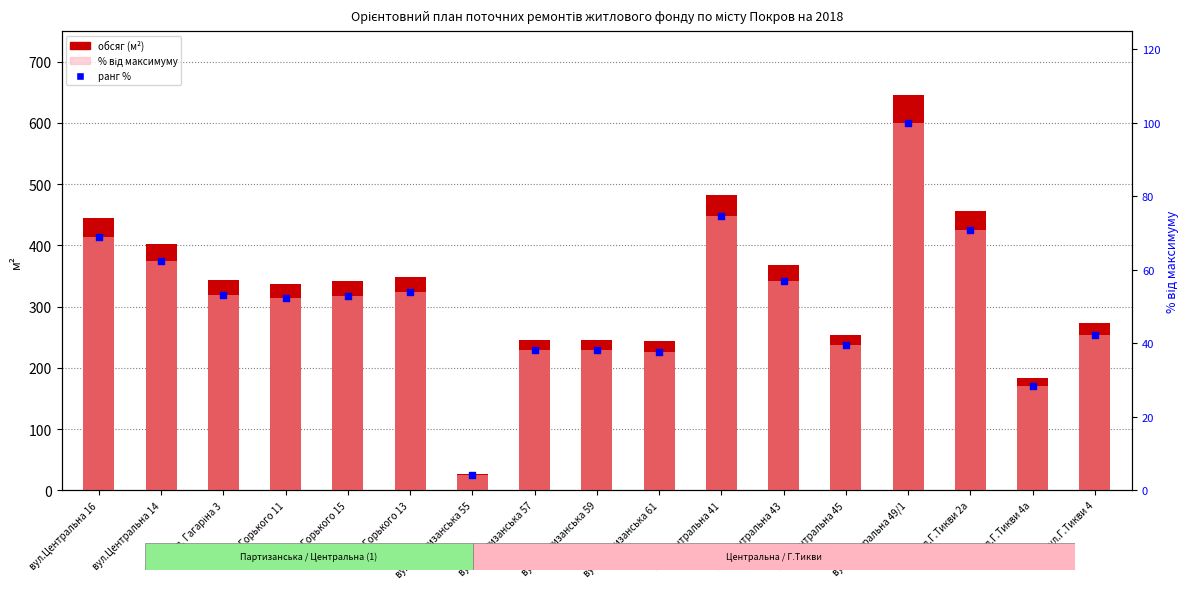

What is the total value across all series at вул.Г.Тикви 4?

357.5